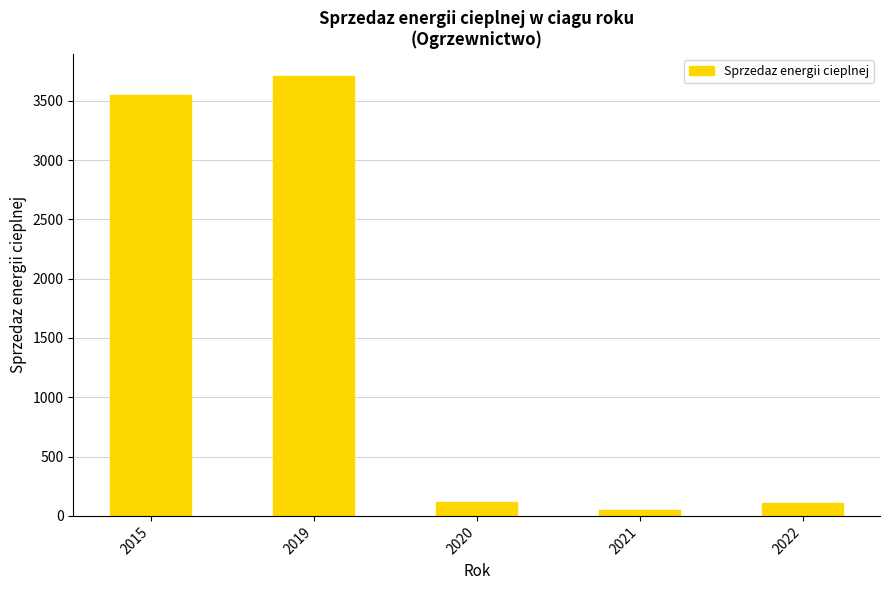

Between 2022 and 2019, which is larger?

2019